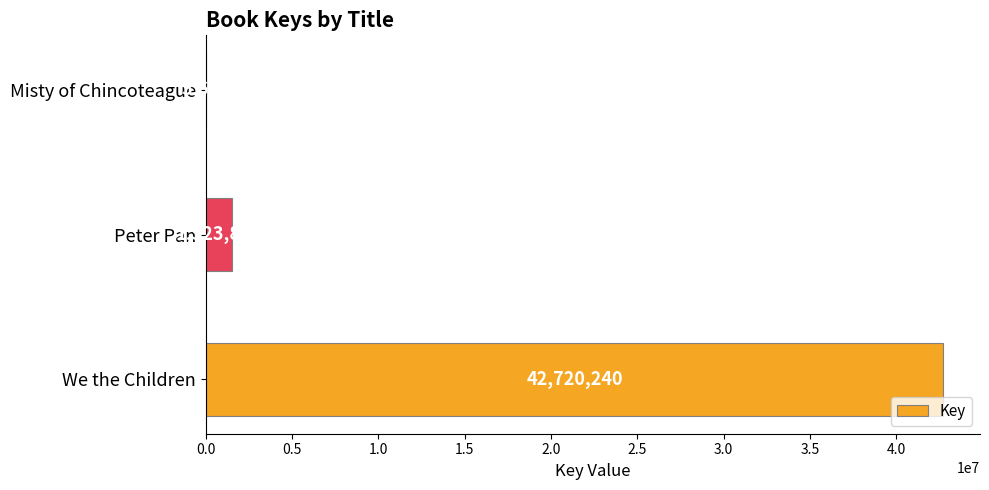

Is it true that the value at We the Children is 42720240?

True